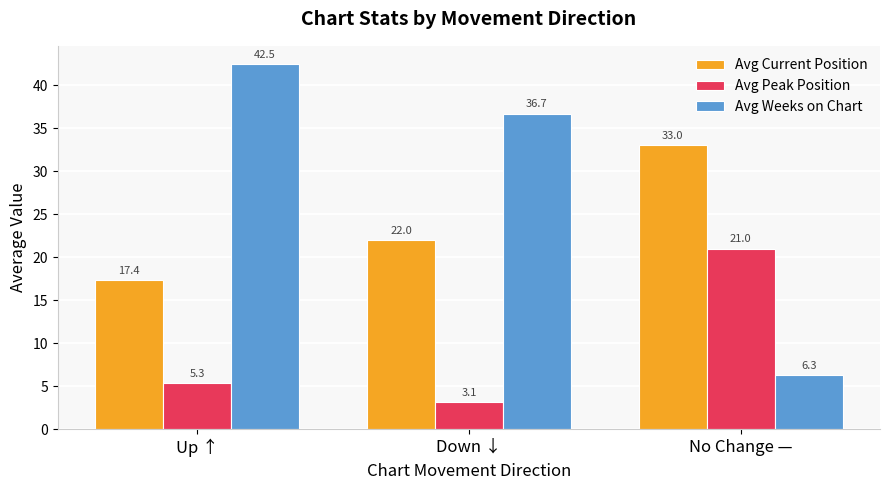

Is it true that Avg Peak Position equals 37.5 at No Change —?

False